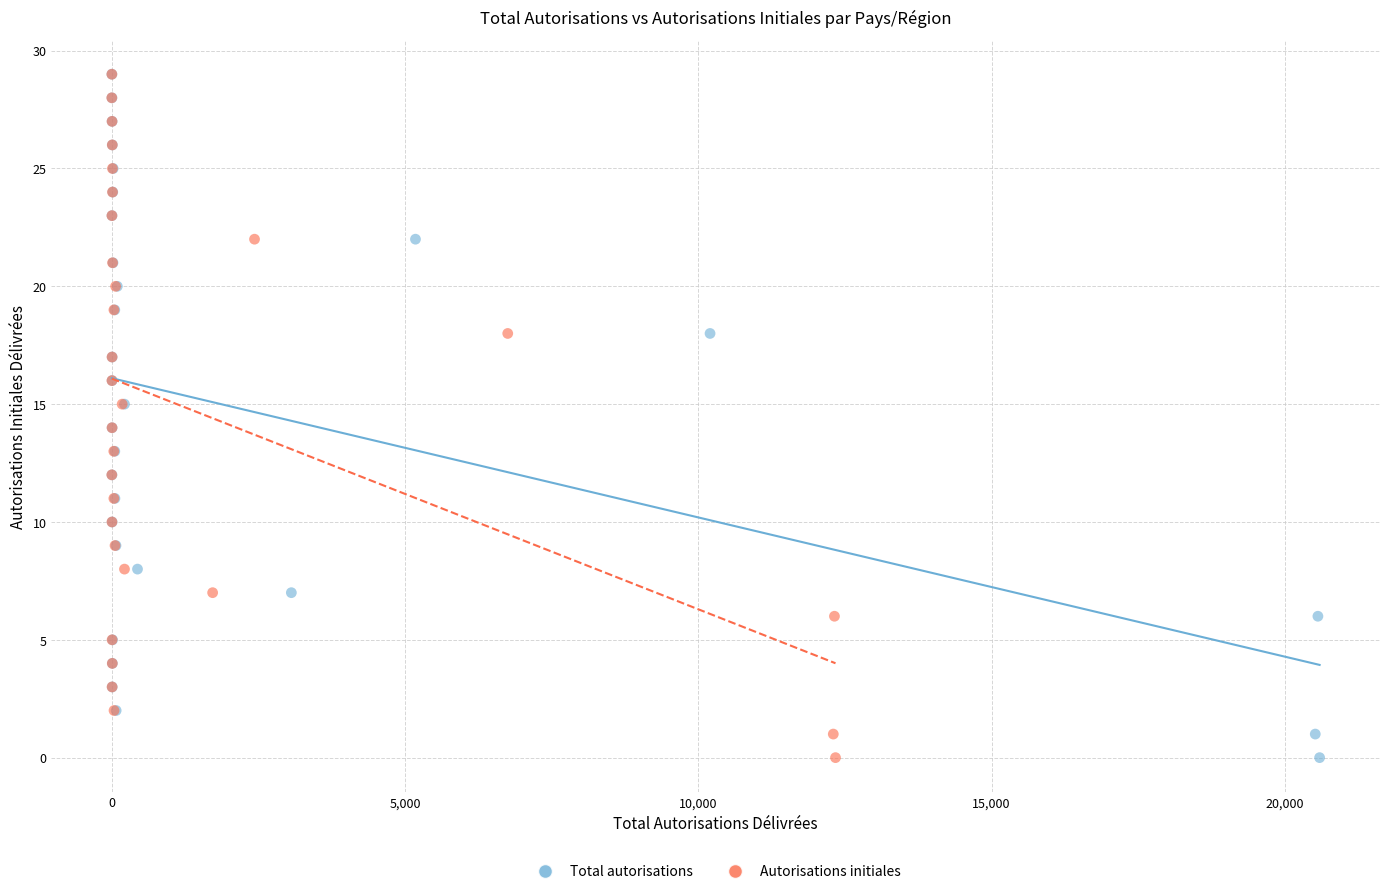

What are all the series names shown in the legend?

Total autorisations, Autorisations initiales